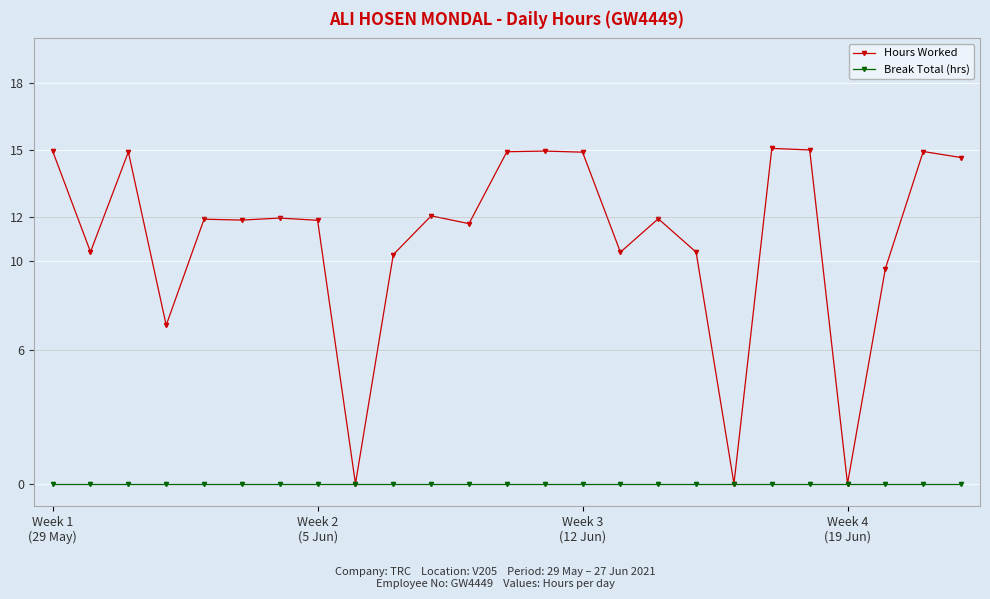

Count the number of categories in the chart.

25